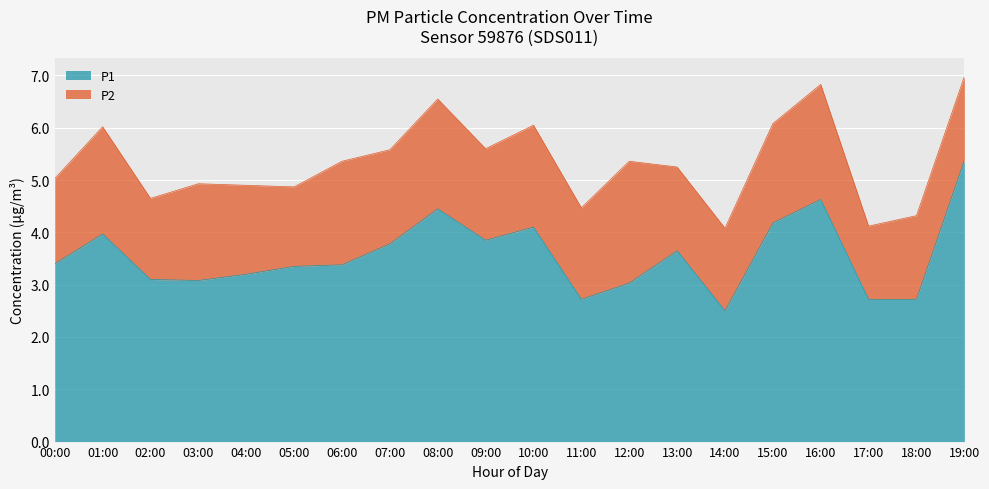

Does the chart display data point markers on the line(s)?

No